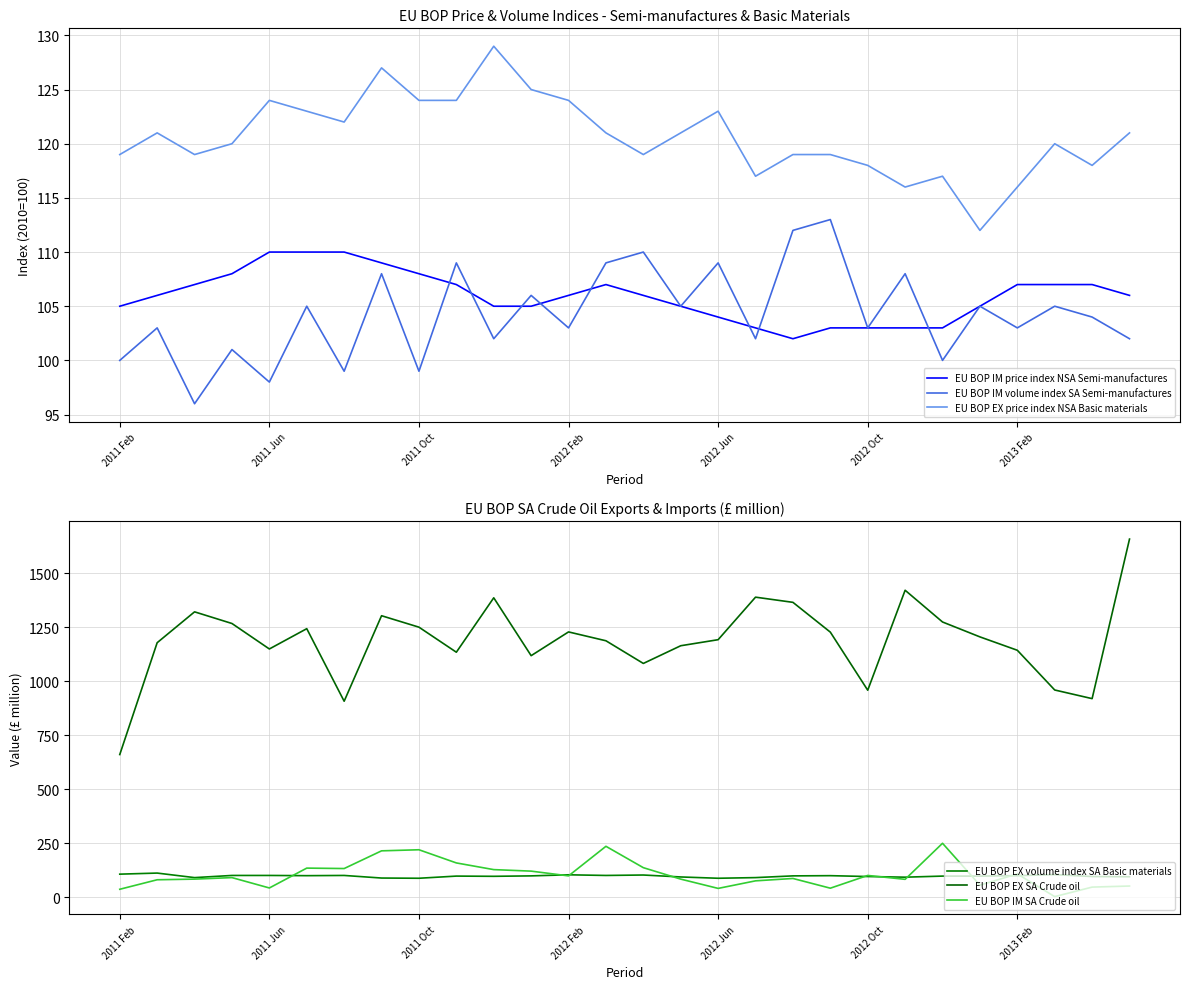

True or false: EU BOP IM price index NSA Semi-manufactures has a value of 104 at 2012 Jun.

True